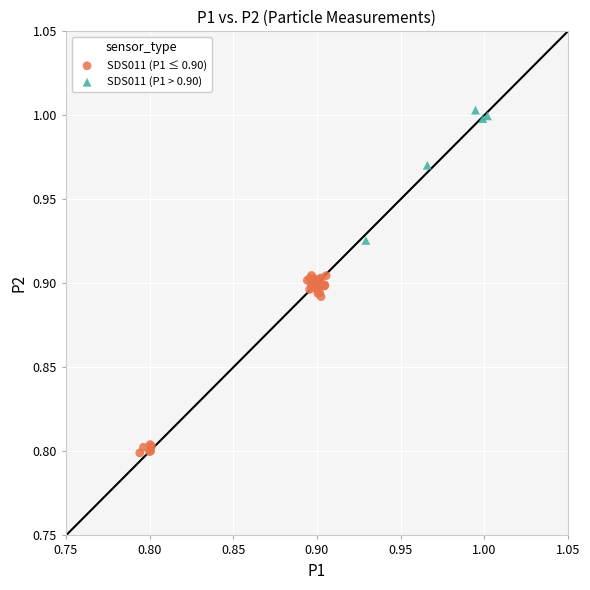

Which series contains the lowest Y value?

SDS011 (P1 ≤ 0.90)